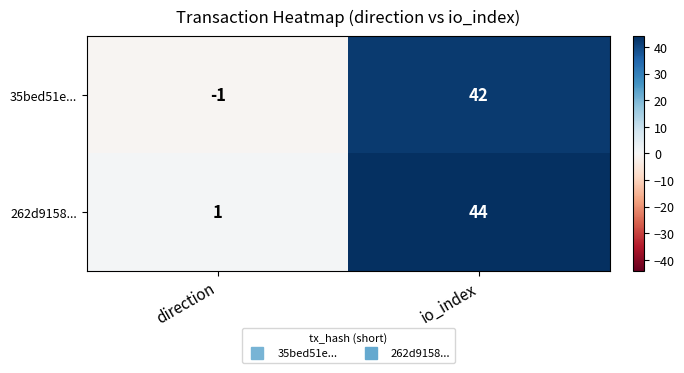

Which series has the largest total across all categories?

262d9158...